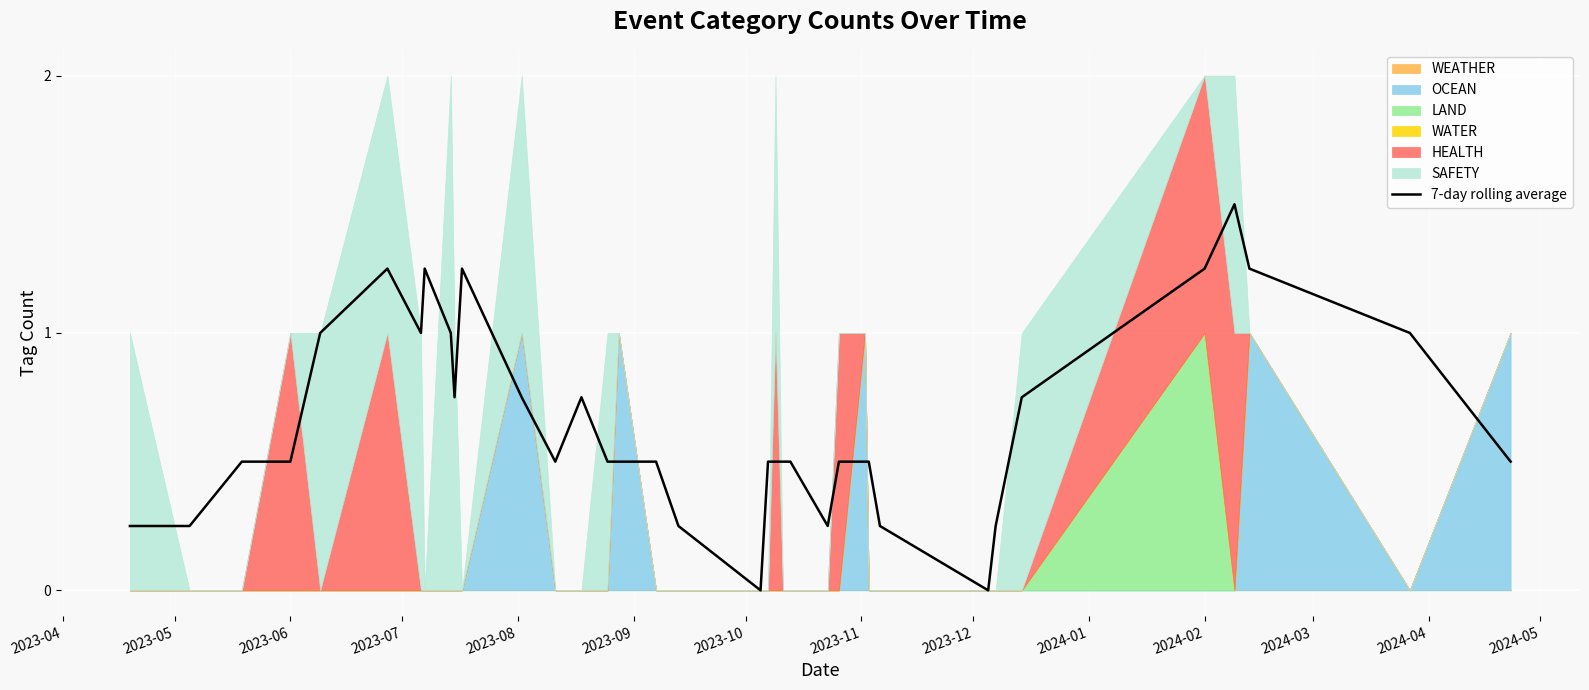

How many points are higher than both their immediate neighbors (excluding endpoints)?

5